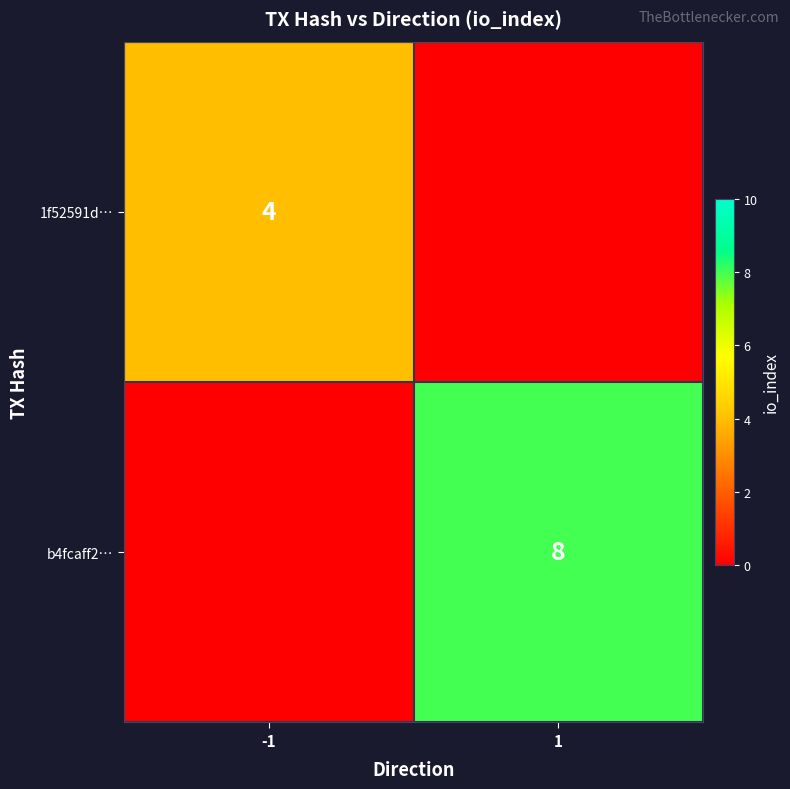

The 1f52591d… series shows 4 at -1. True or false?

True